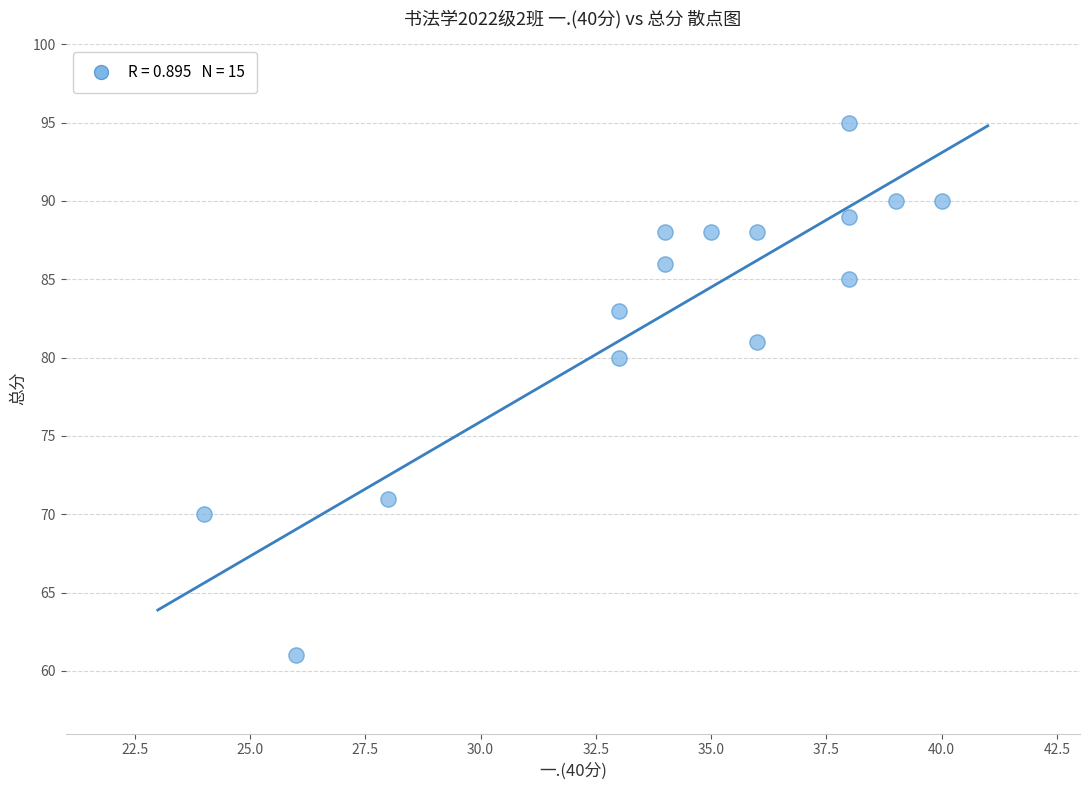

What Y value in the scatter plot is closest to 78?

80